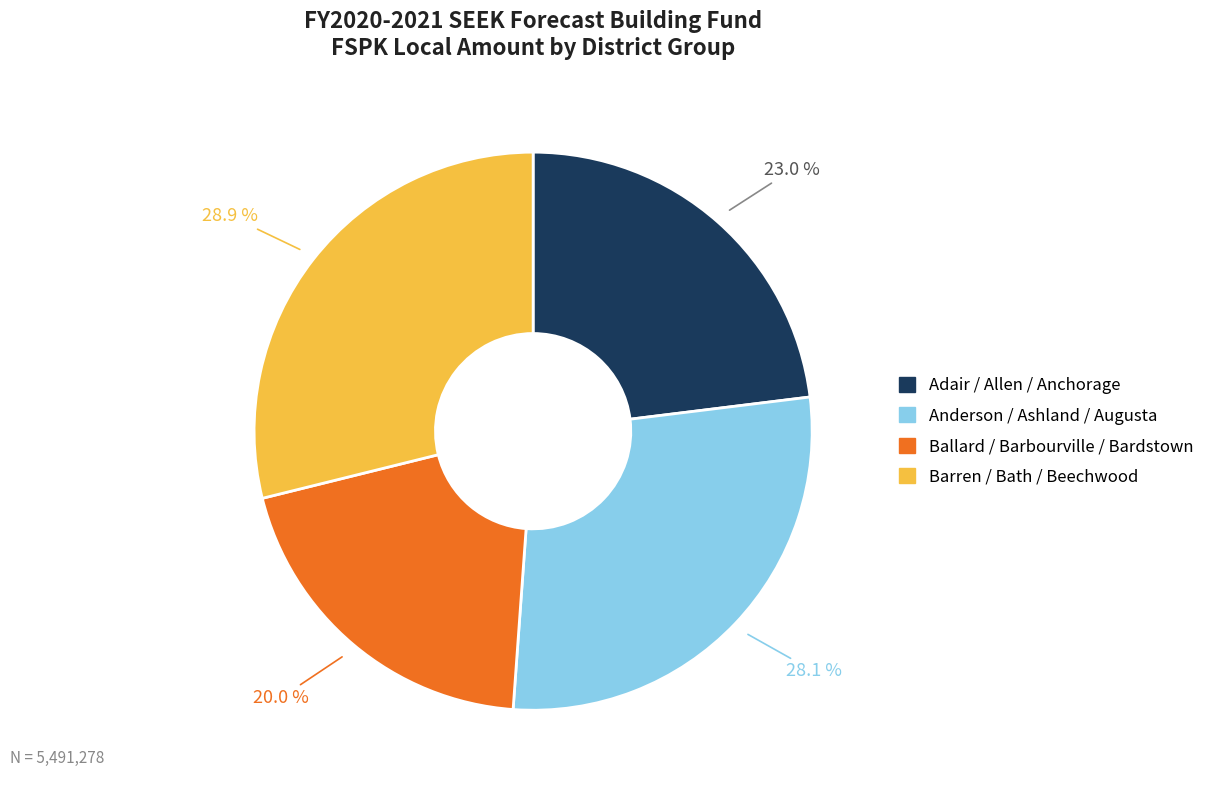

Approximately how many times larger is the value at Adair / Allen / Anchorage compared to Anderson / Ashland / Augusta?

0.8